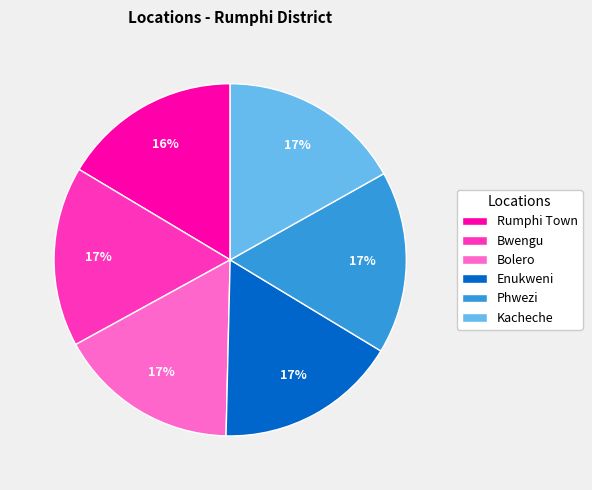

Approximately how many times larger is the value at Enukweni compared to Kacheche?

1.0